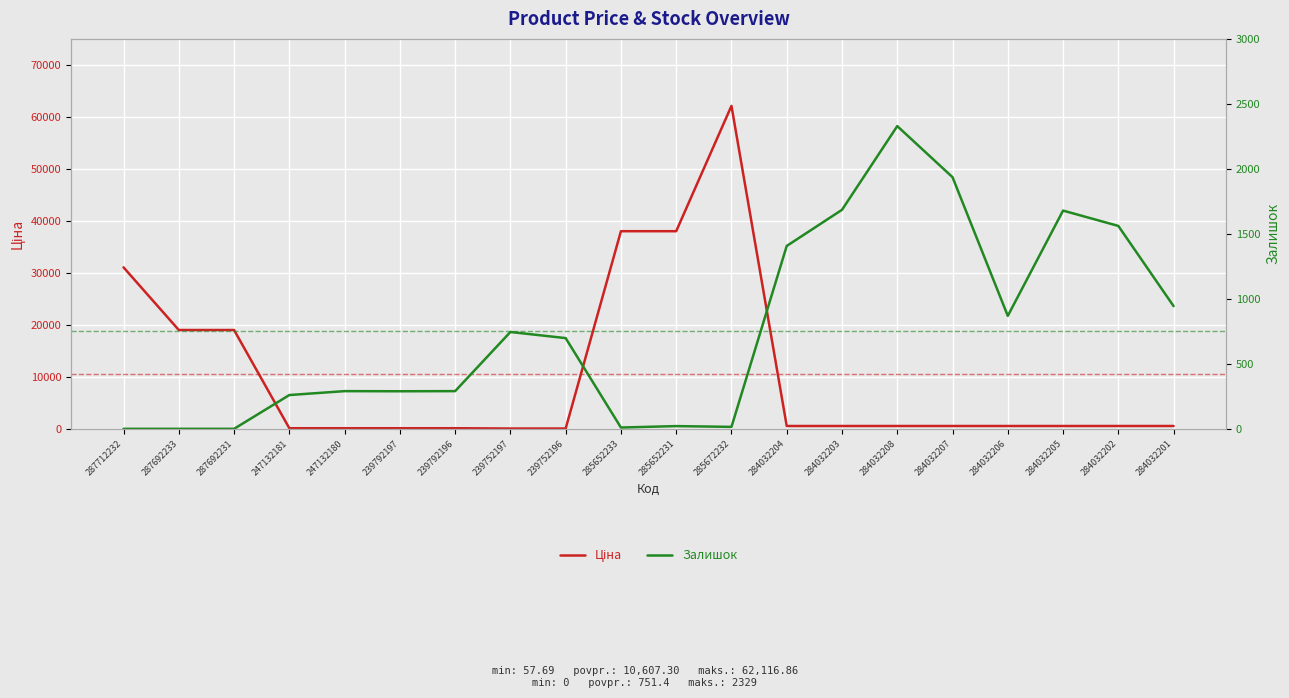

List the labels in order of Залишок value, largest first.

284032208, 284032207, 284032203, 284032205, 284032202, 284032204, 284032201, 284032206, 239752197, 239752196, 247132180, 239792196, 239792197, 247132181, 285652231, 285672232, 285652233, 287712232, 287692233, 287692231